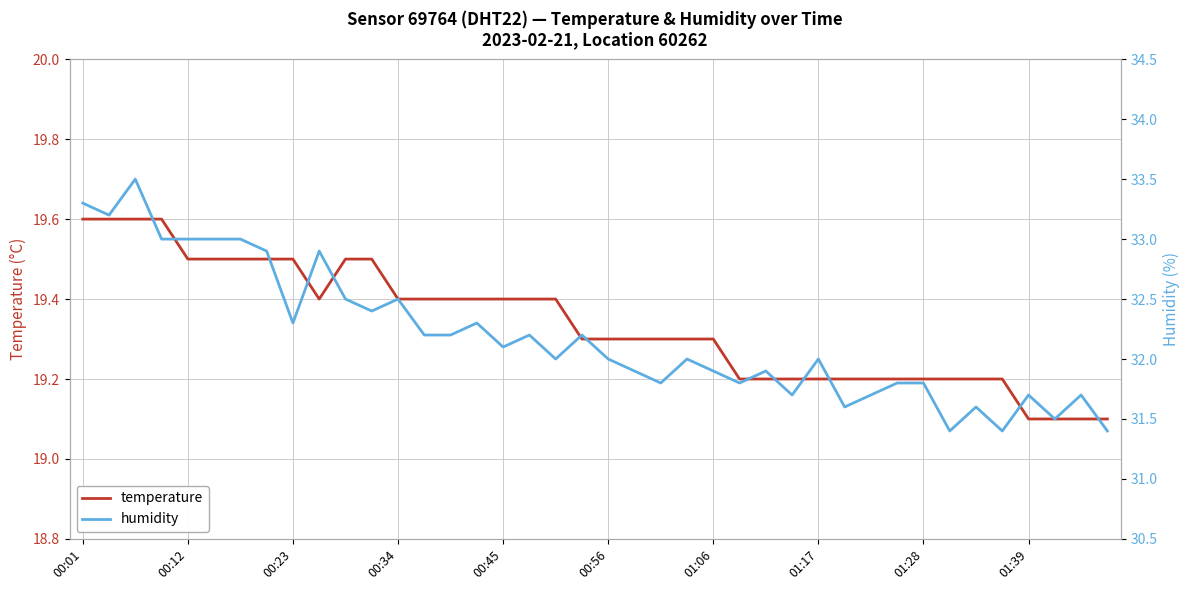

What is the value of the humidity point at the 15th from the left?

32.2